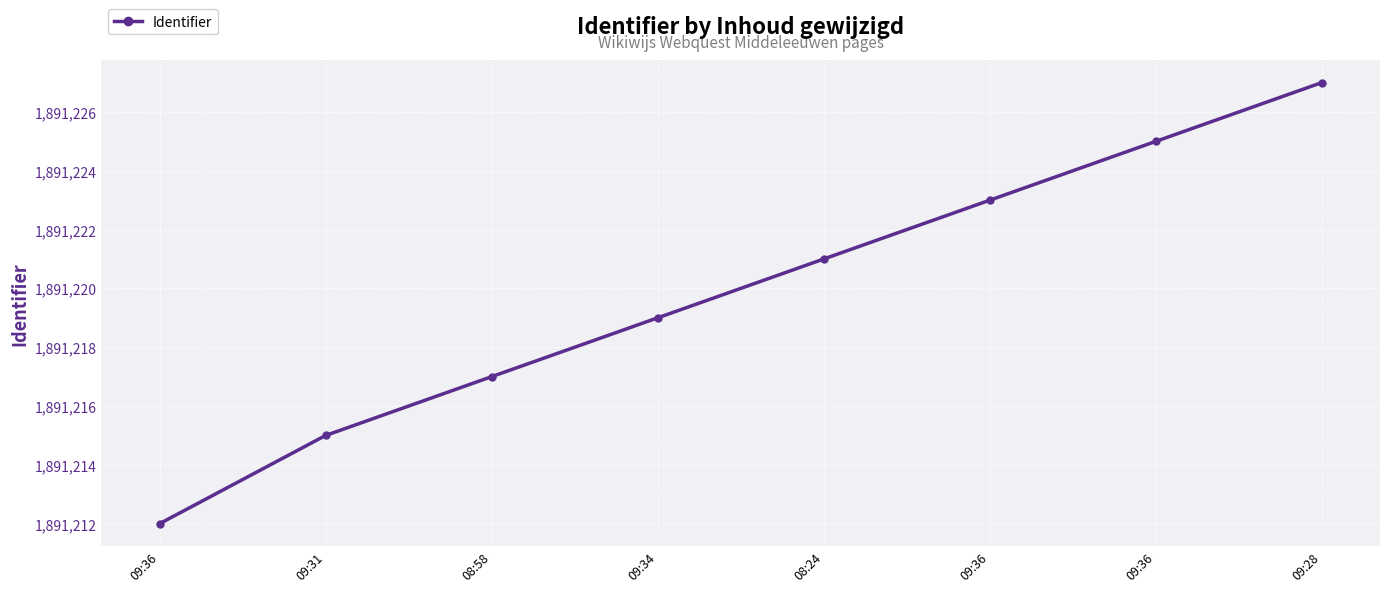

Read the value at 08:24, to the nearest 10.

1891220